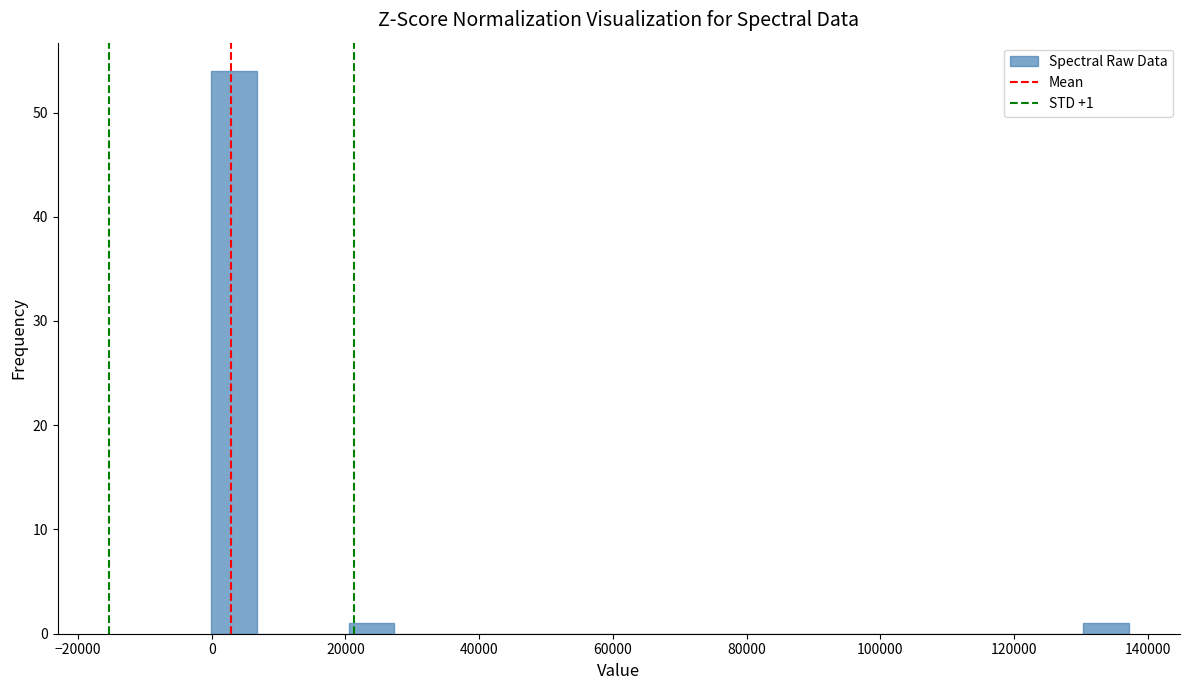

Around what value on the x-axis is the tallest bar? Give the approximate position of its centre, as read against the axis.

4000